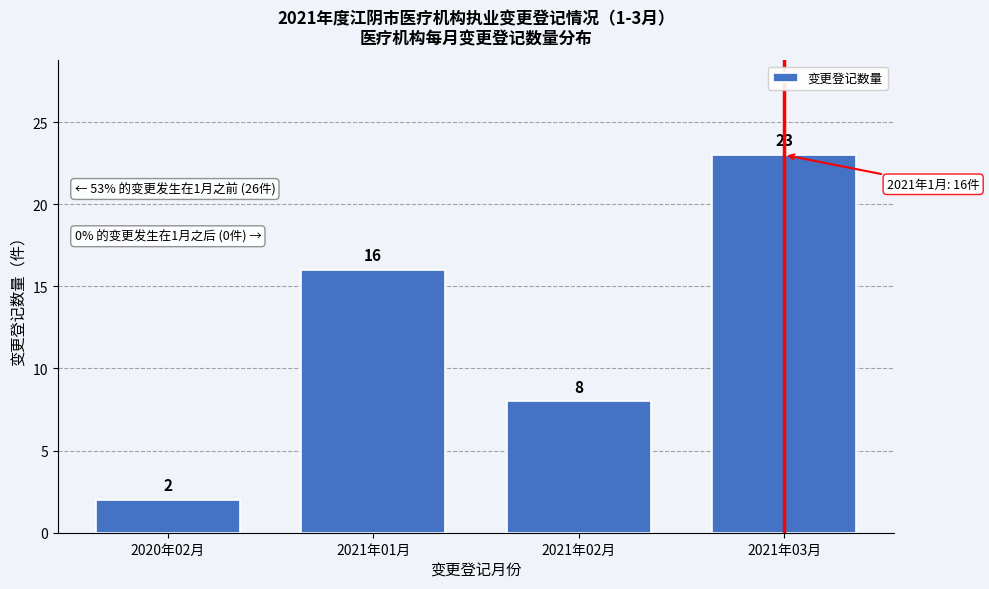

Reading left to right, transcribe all the data shown in this chart.

2	16	8	23